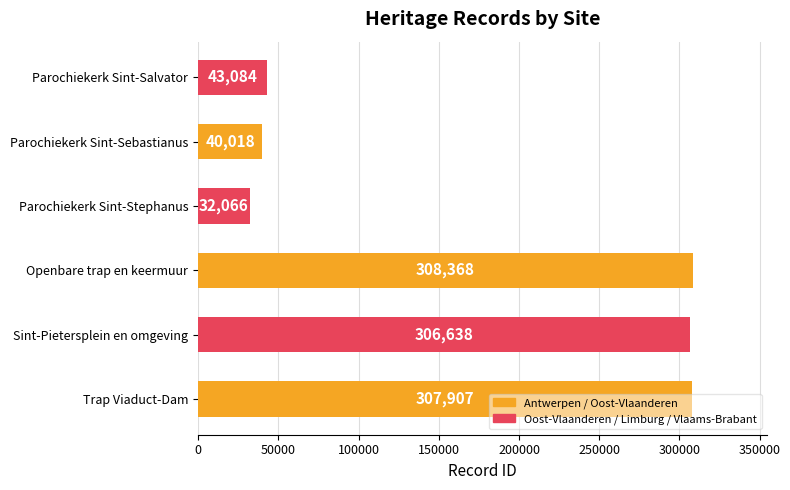

Which has a higher value, Sint-Pietersplein en omgeving or Parochiekerk Sint-Sebastianus?

Sint-Pietersplein en omgeving